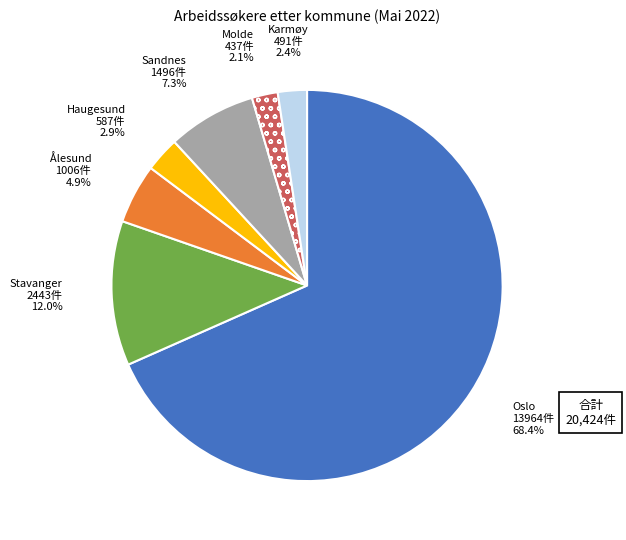

Combined, do Oslo and Sandnes account for over 50%?

Yes